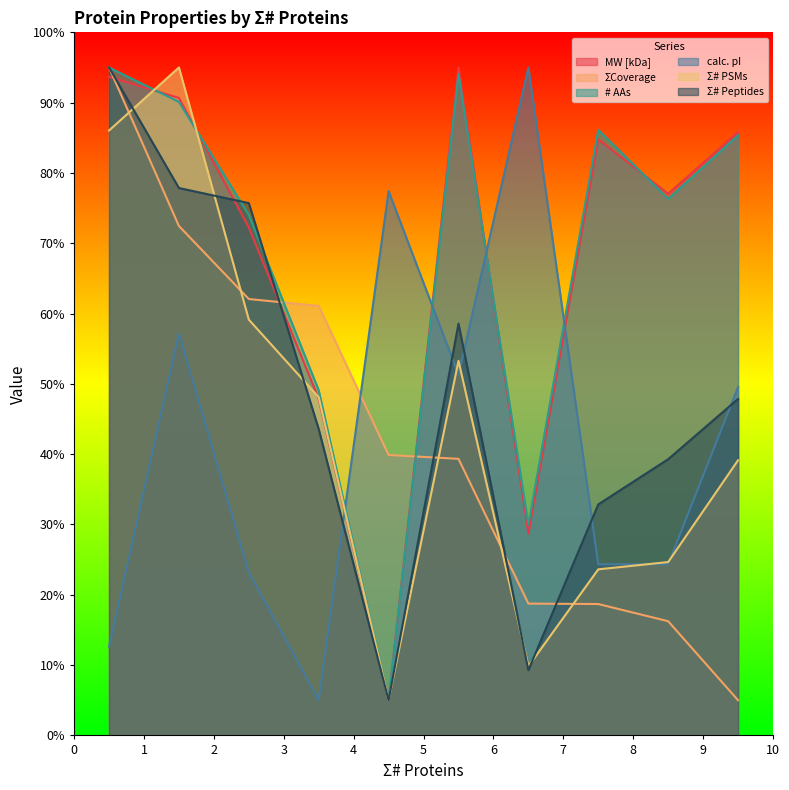

How many intersections are there between calc. pI and Σ# PSMs?

5